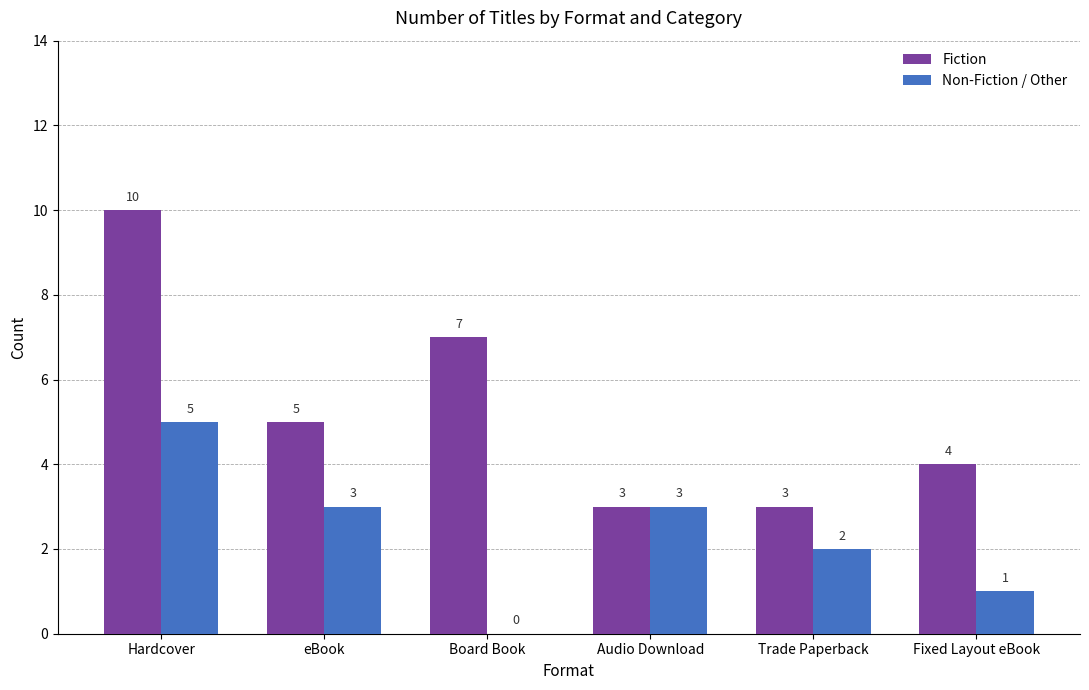

How many categories are shown in the chart?

6